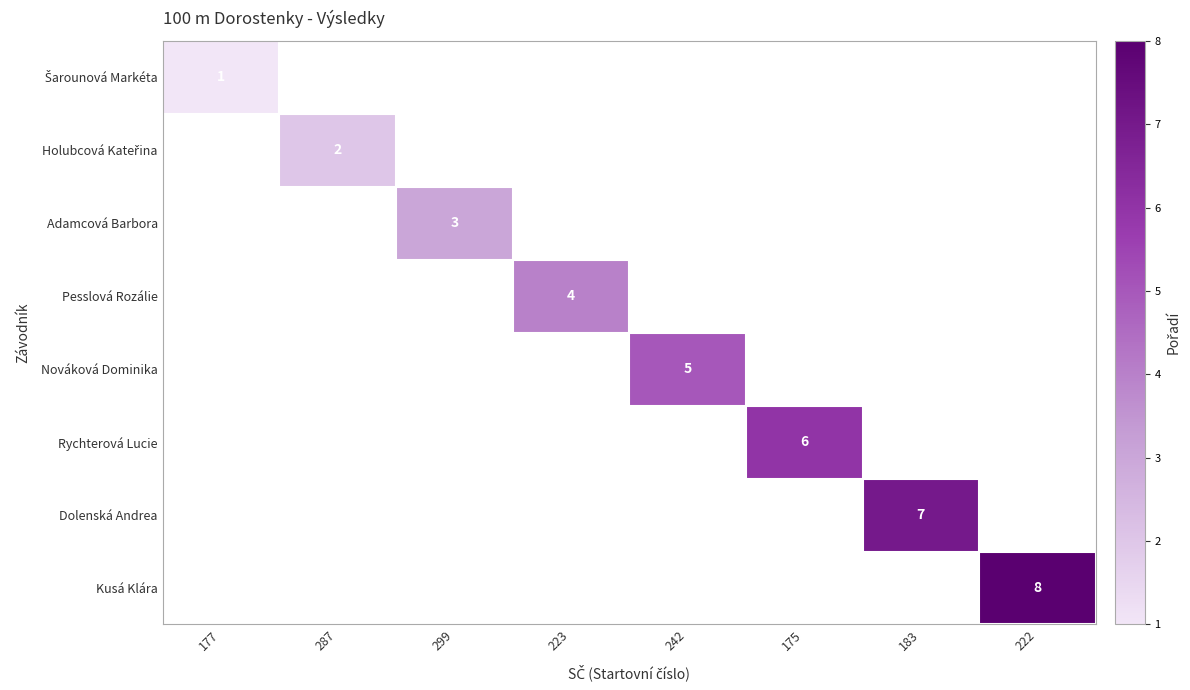

True or false: Adamcová Barbora has a value of 3 at 299.

True